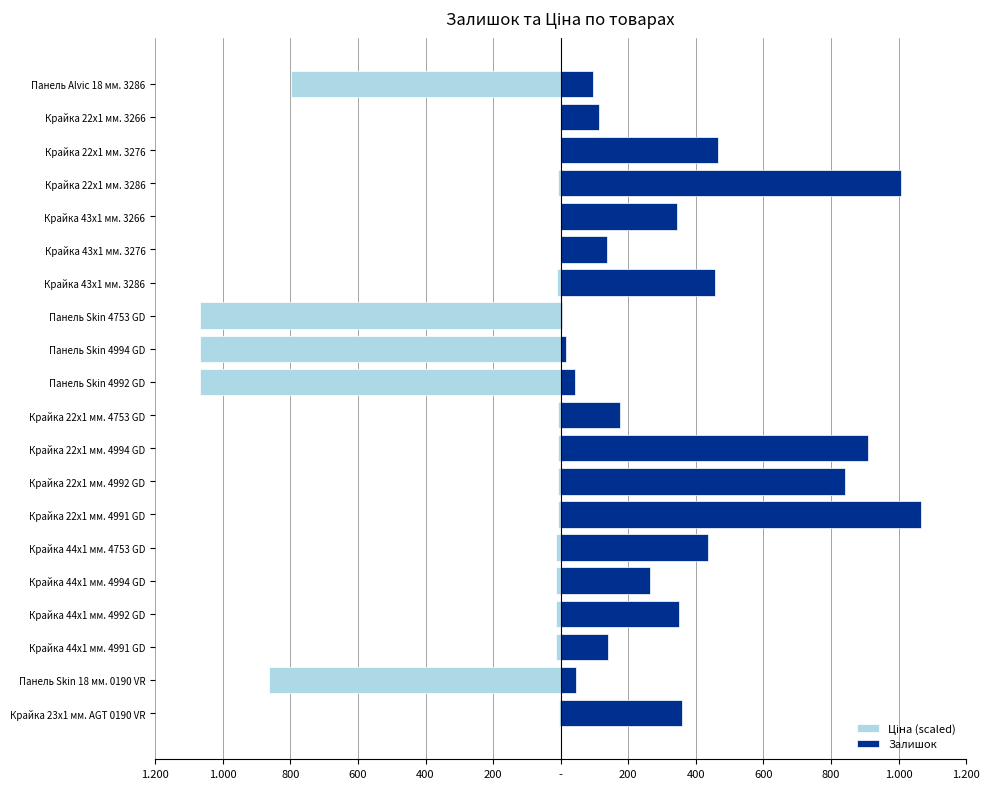

Between Панель Skin 4992 GD and Крайка 22x1 мм. 3286, which series saw the biggest shift?

Ціна (scaled)